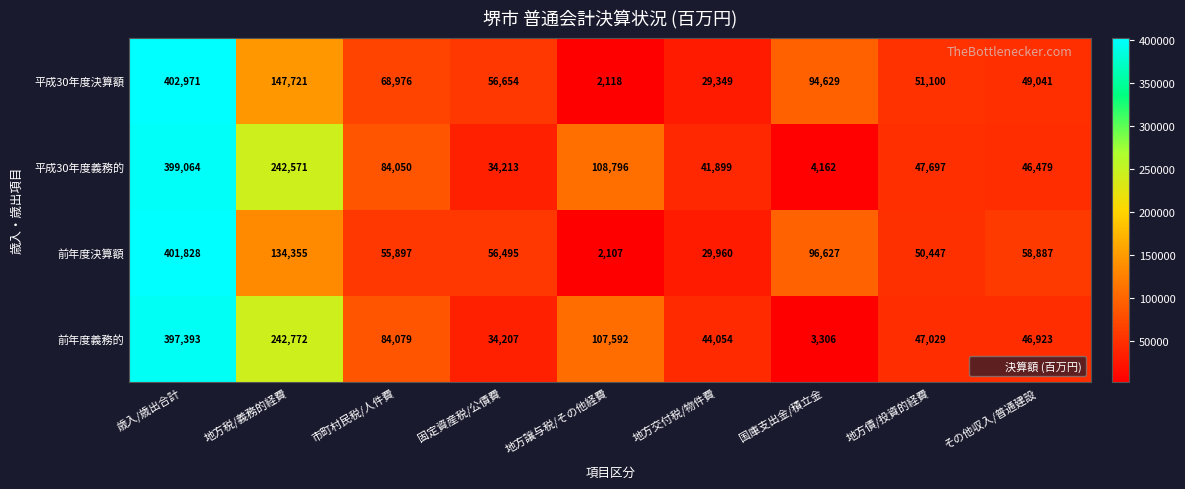

The value of 平成30年度決算額 at 地方交付税/物件費 is 29349. True or false?

True